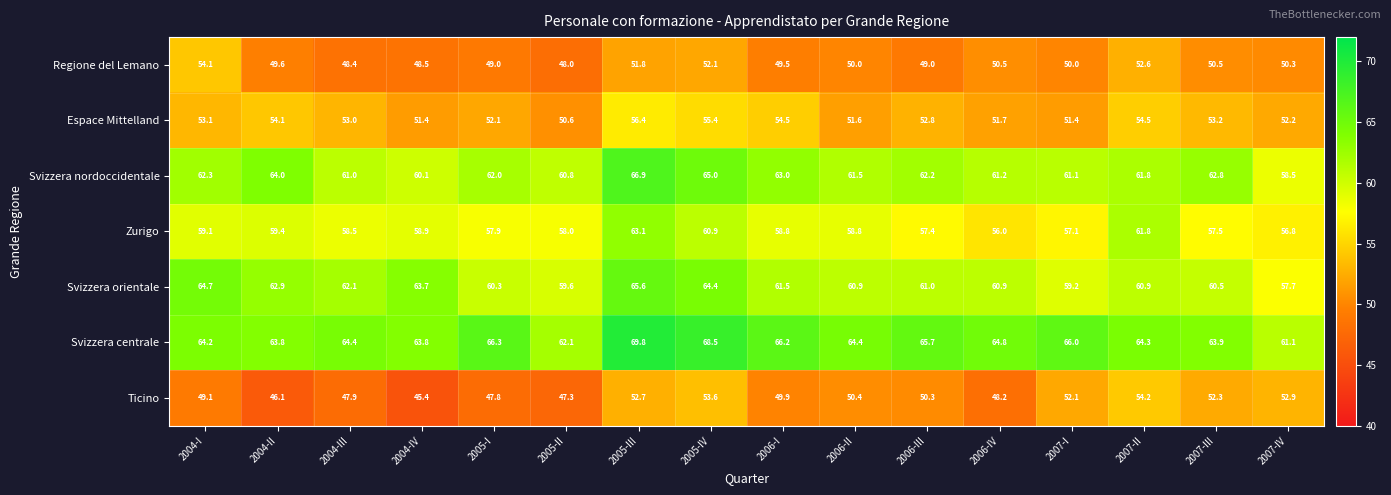

Which series has the widest spread of values?

Ticino